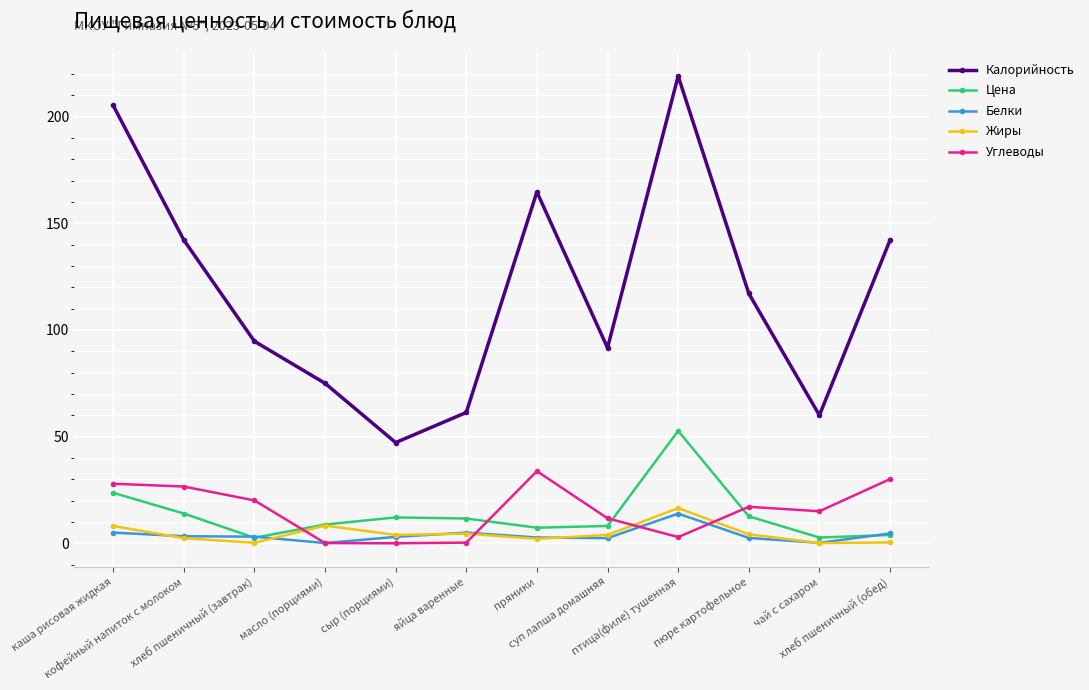

How many distinct data groups are displayed?

5